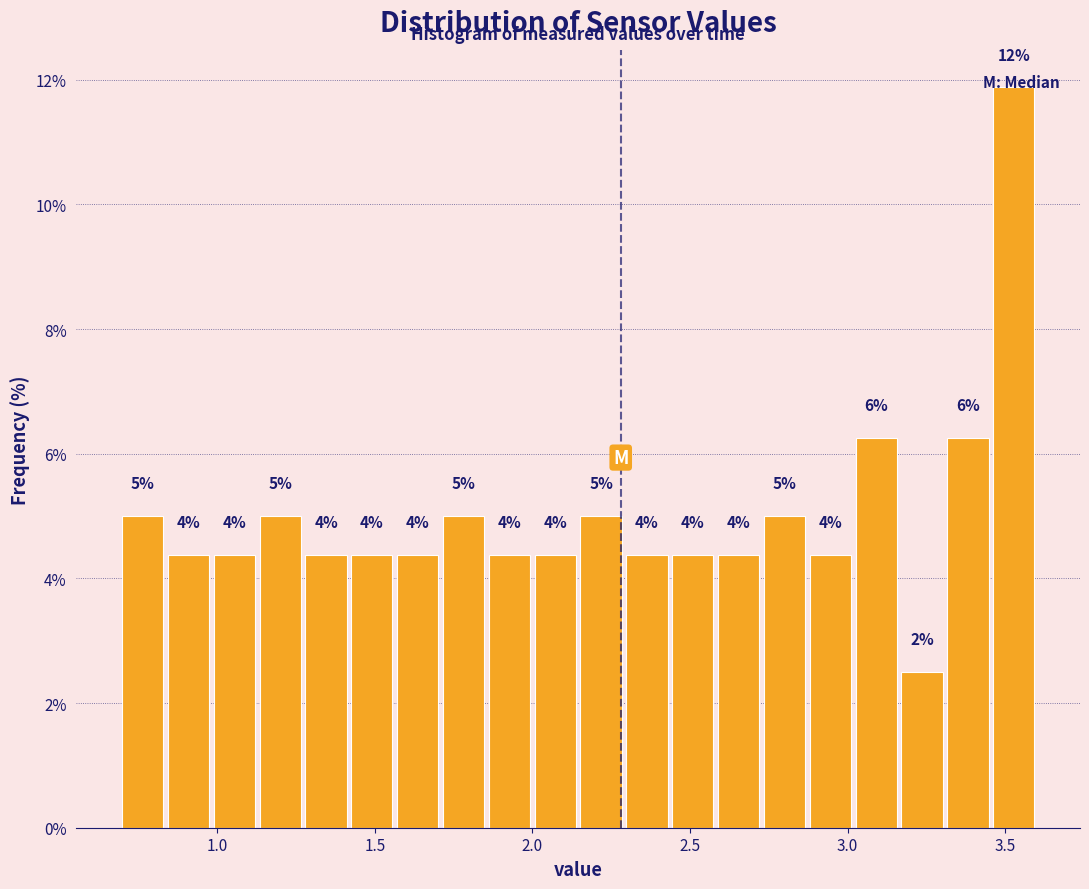

Around what value on the x-axis is the tallest bar? Give the approximate position of its centre, as read against the axis.

3.55